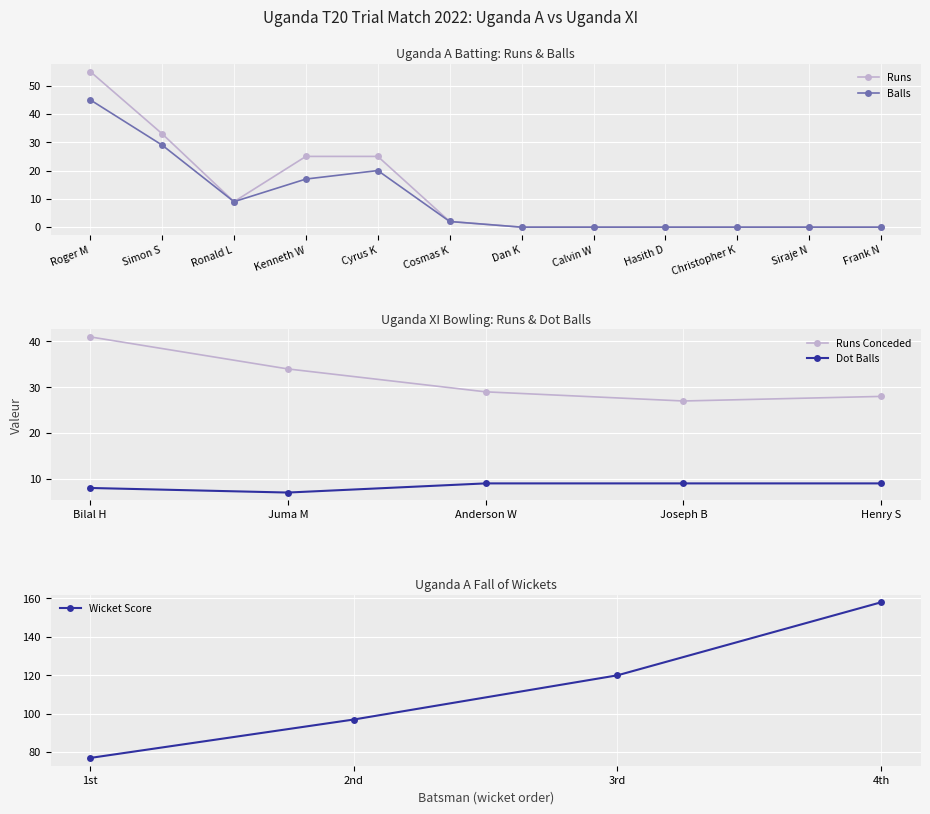

The Uganda A Batsmen Balls series shows 46 at Simon S. True or false?

False